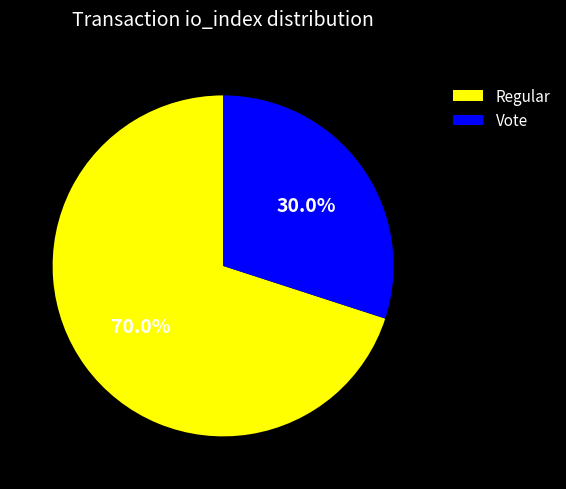

Count the number of slices in the pie.

2